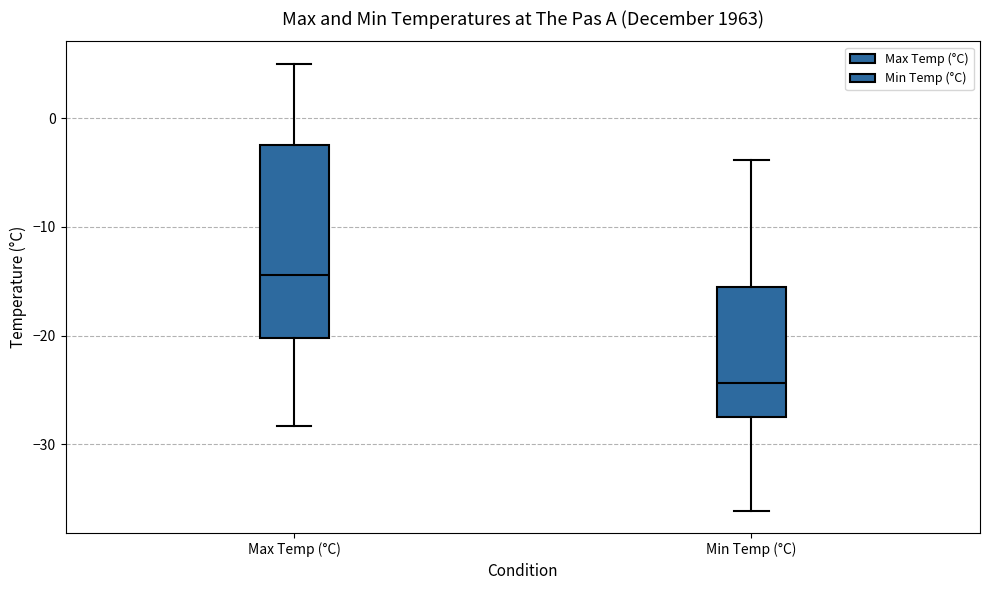

Reading left to right, transcribe this box plot: for each box, give where its median line is, the range the box spans, and where its two whiskers end, as read against the y-axis. The values are not printed on the chart, so give them approximately, as read against the axis.

Max Temp (°C): median -14, box -20 to -2, whiskers -28 to 5
Min Temp (°C): median -24, box -27 to -16, whiskers -36 to -4